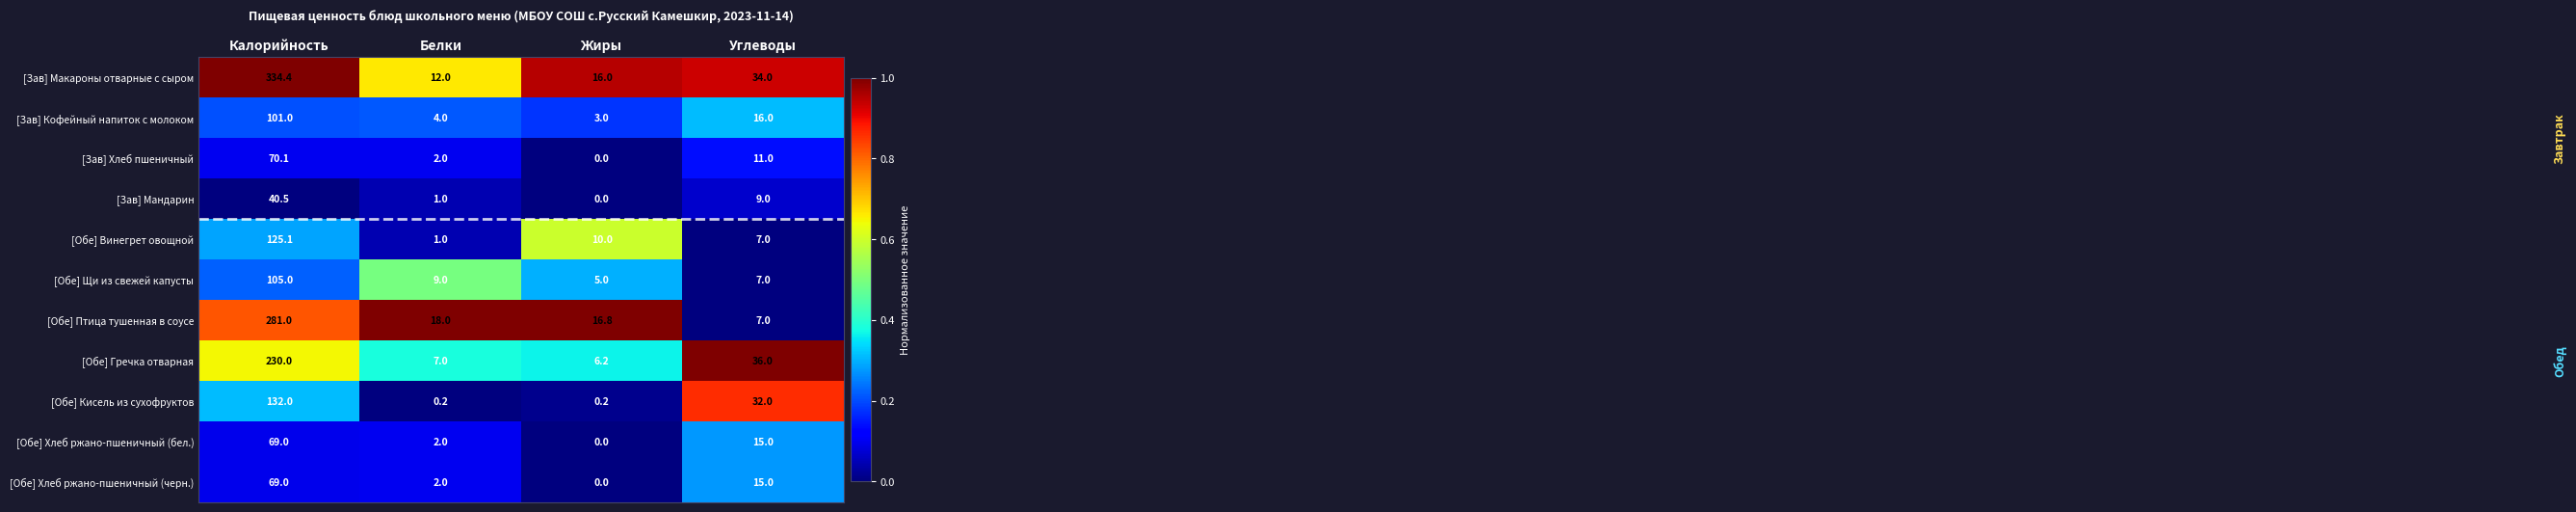

At which category is the sum across all series the highest?

Калорийность